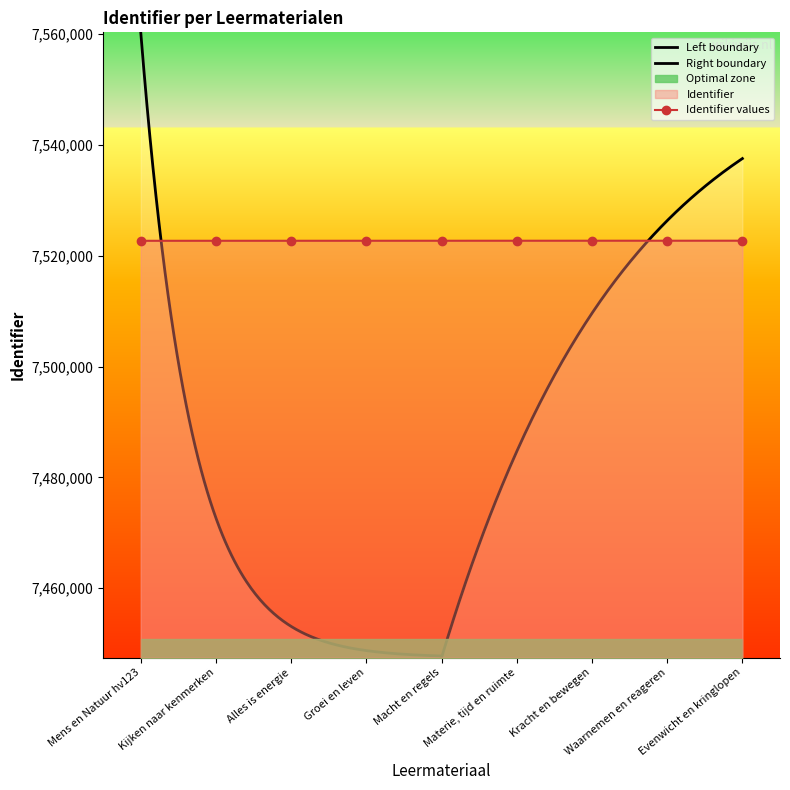

What is the difference between the values at Kijken naar kenmerken and Materie, tijd en ruimte?

8